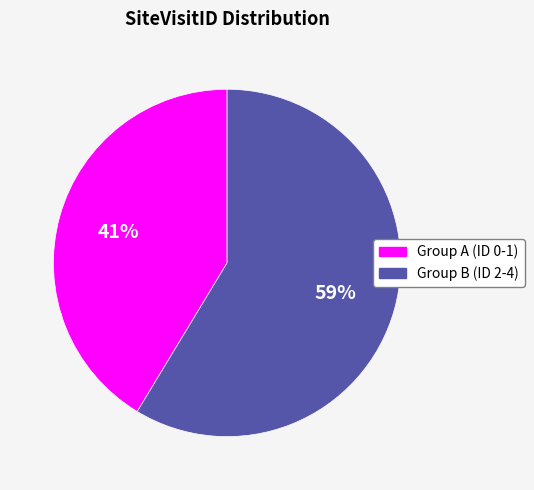

Which slice is the smallest?

Group A (ID 0-1)